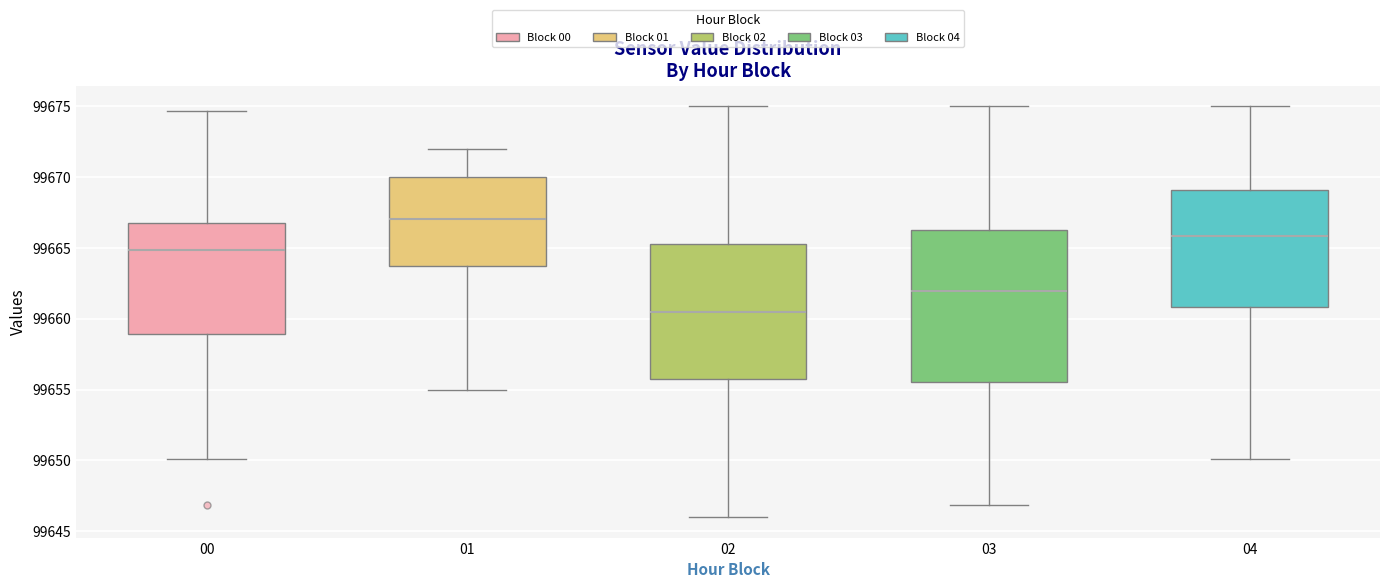

Reading left to right, transcribe this box plot: for each box, give where its median line is, the range the box spans, and where its two whiskers end, as read against the y-axis. The values are not printed on the chart, so give them approximately, as read against the axis.

00: median 99665.0, box 99659.0 to 99667.0, whiskers 99650.0 to 99674.5
01: median 99667.0, box 99664.0 to 99670.0, whiskers 99655.0 to 99672.0
02: median 99660.5, box 99656.0 to 99665.5, whiskers 99646.0 to 99675.0
03: median 99662.0, box 99655.5 to 99666.5, whiskers 99647.0 to 99675.0
04: median 99666.0, box 99661.0 to 99669.0, whiskers 99650.0 to 99675.0